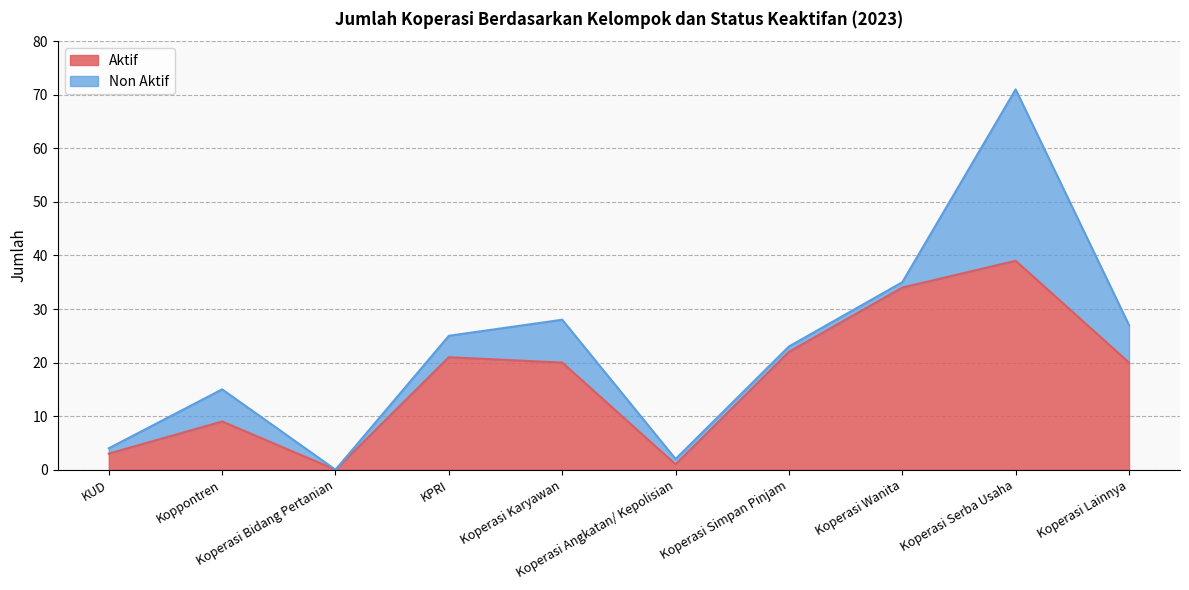

The value at Koperasi Bidang Pertanian is 0. True or false?

True